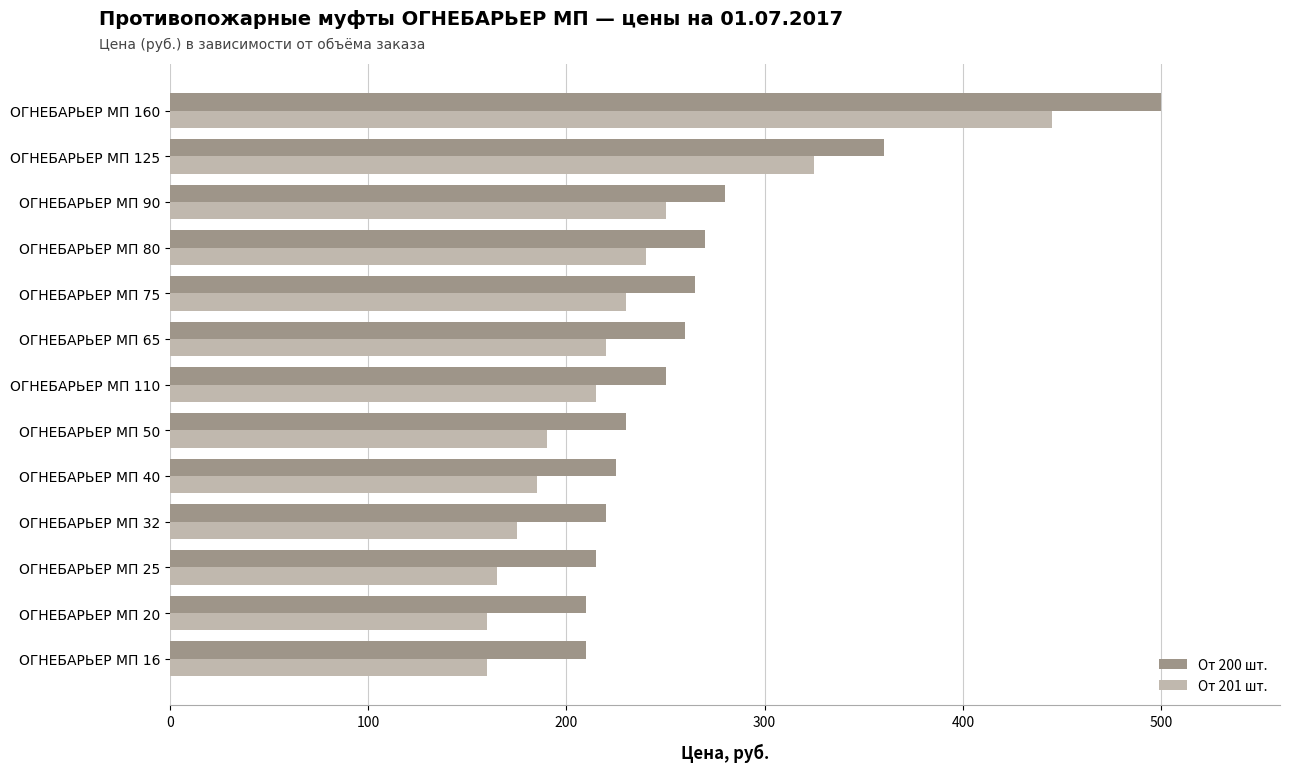

Rank the series by their maximum value, from lowest to highest.

От 201 шт., От 200 шт.